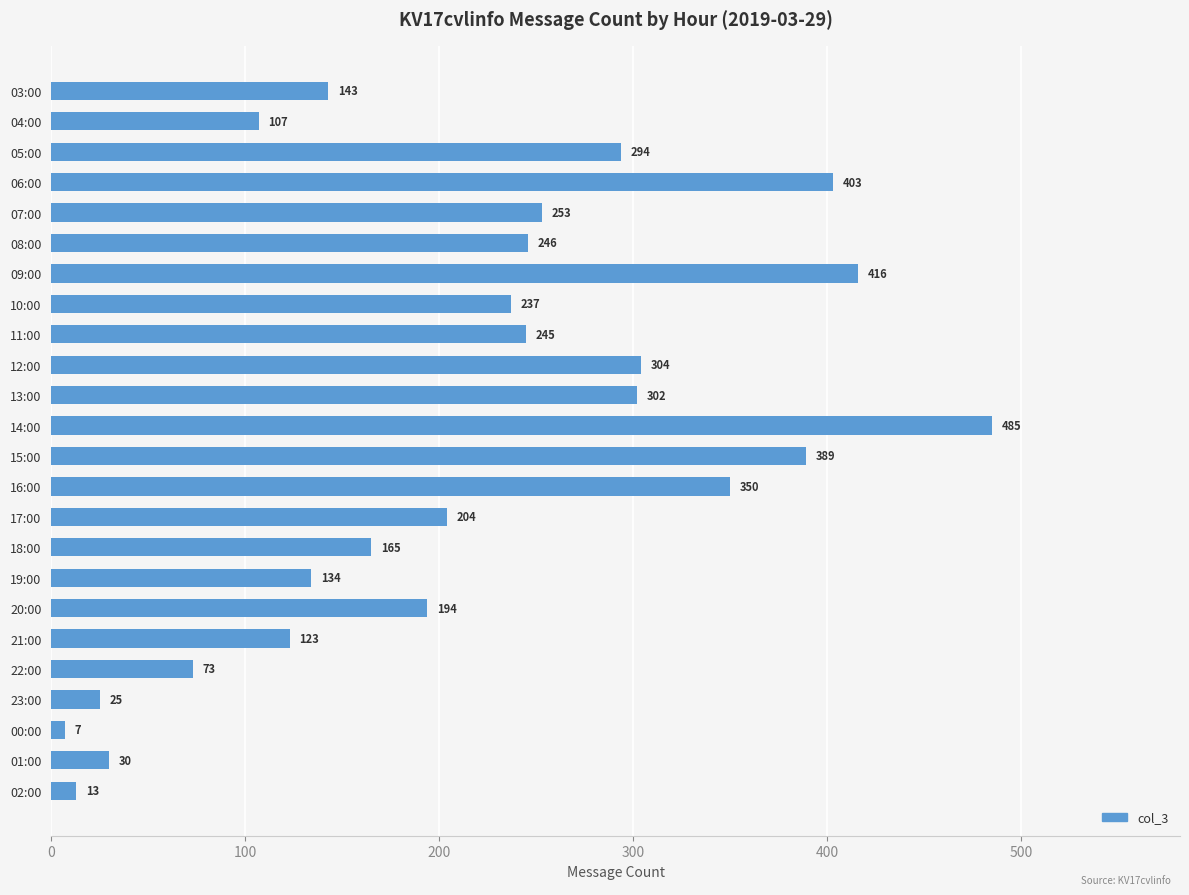

The value at 04:00 is 32. True or false?

False